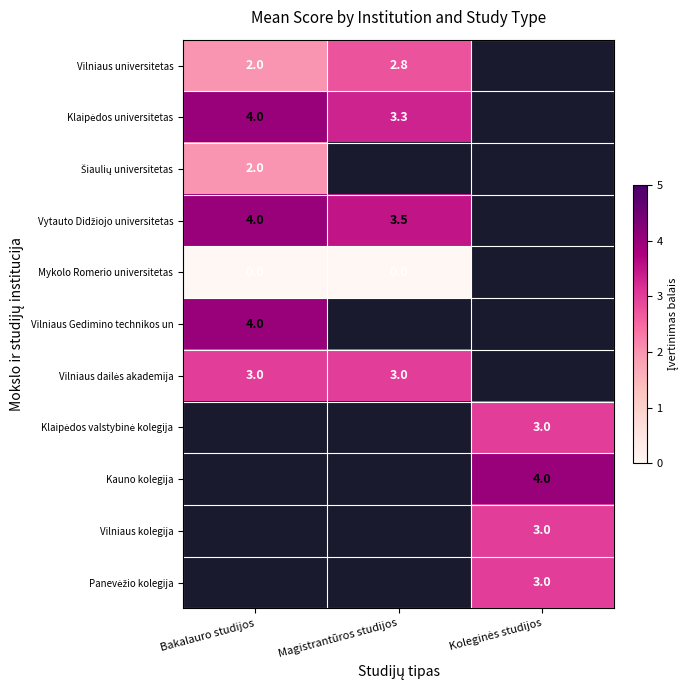

The Vilniaus Gedimino technikos un series shows 4.0 at Bakalauro studijos. True or false?

True